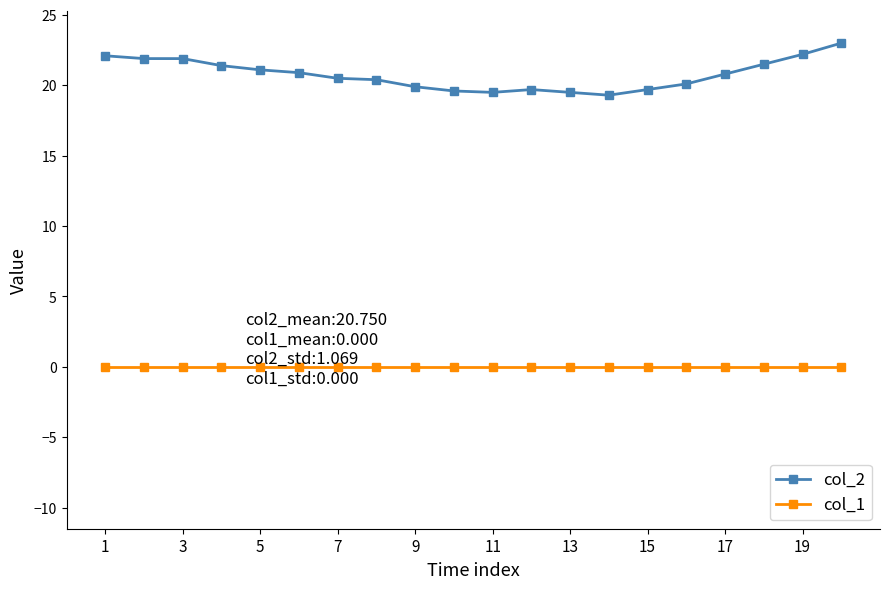

Rank the series by their maximum value, from lowest to highest.

col_1, col_2